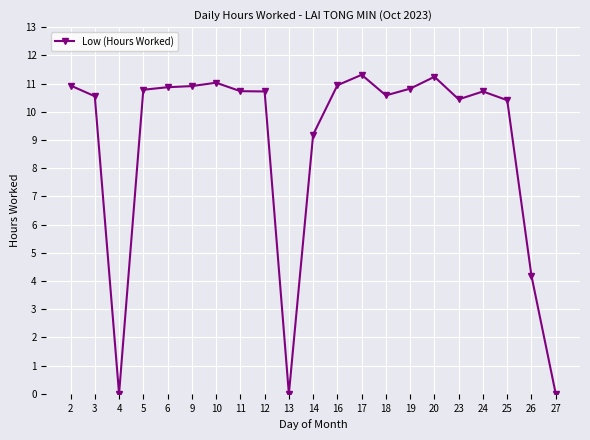

True or false: the data has more than 2 interior local peaks.

True